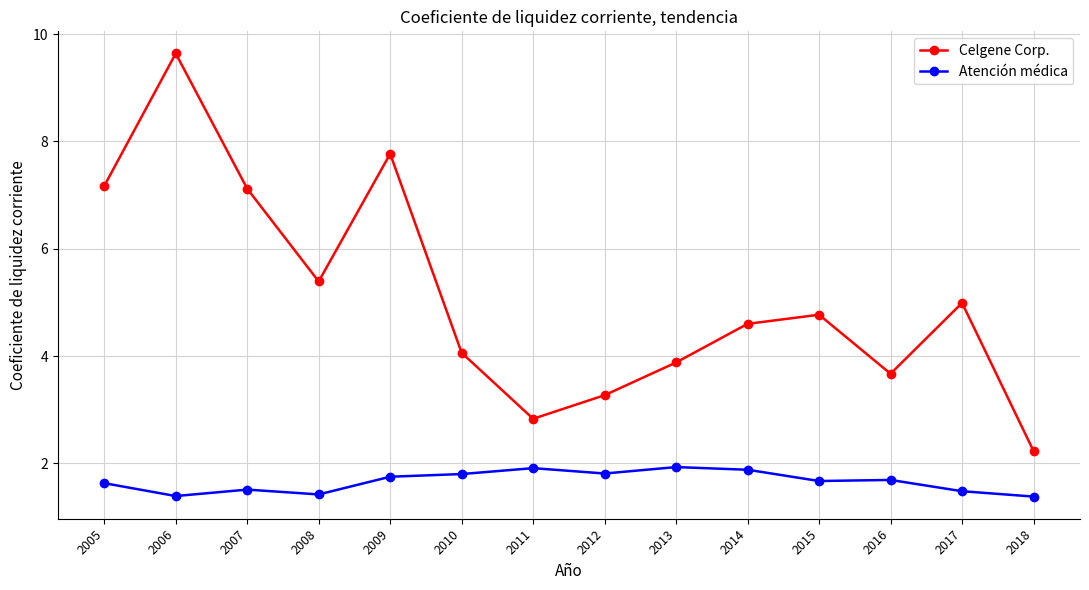

True or false: Atención médica has more than 0 interior local peaks.

True